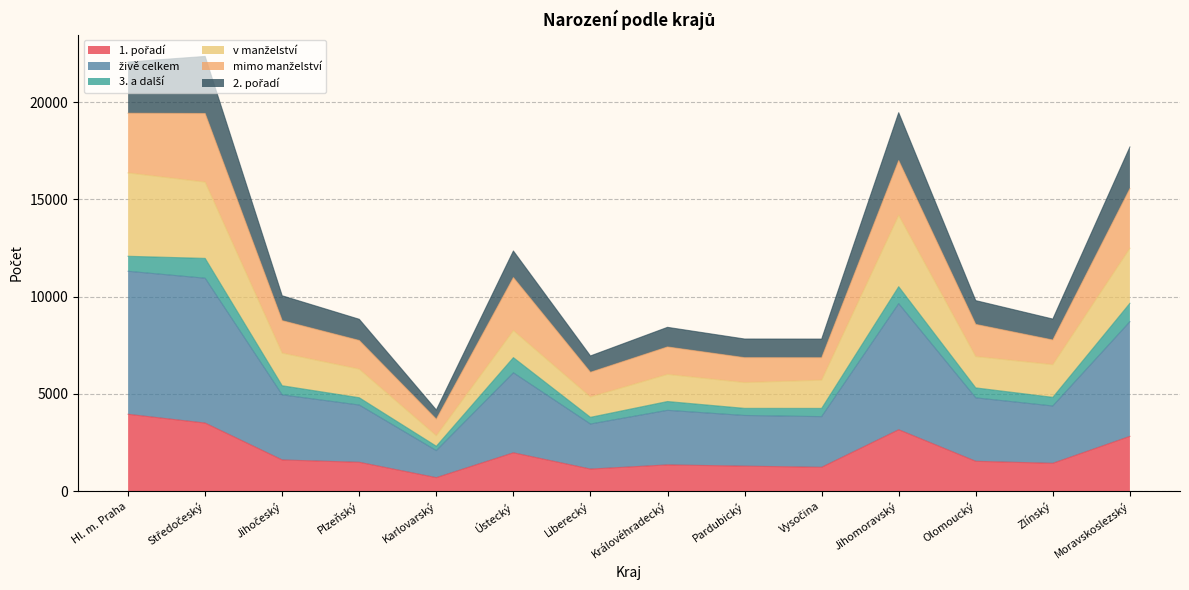

Count the number of categories in the chart.

14